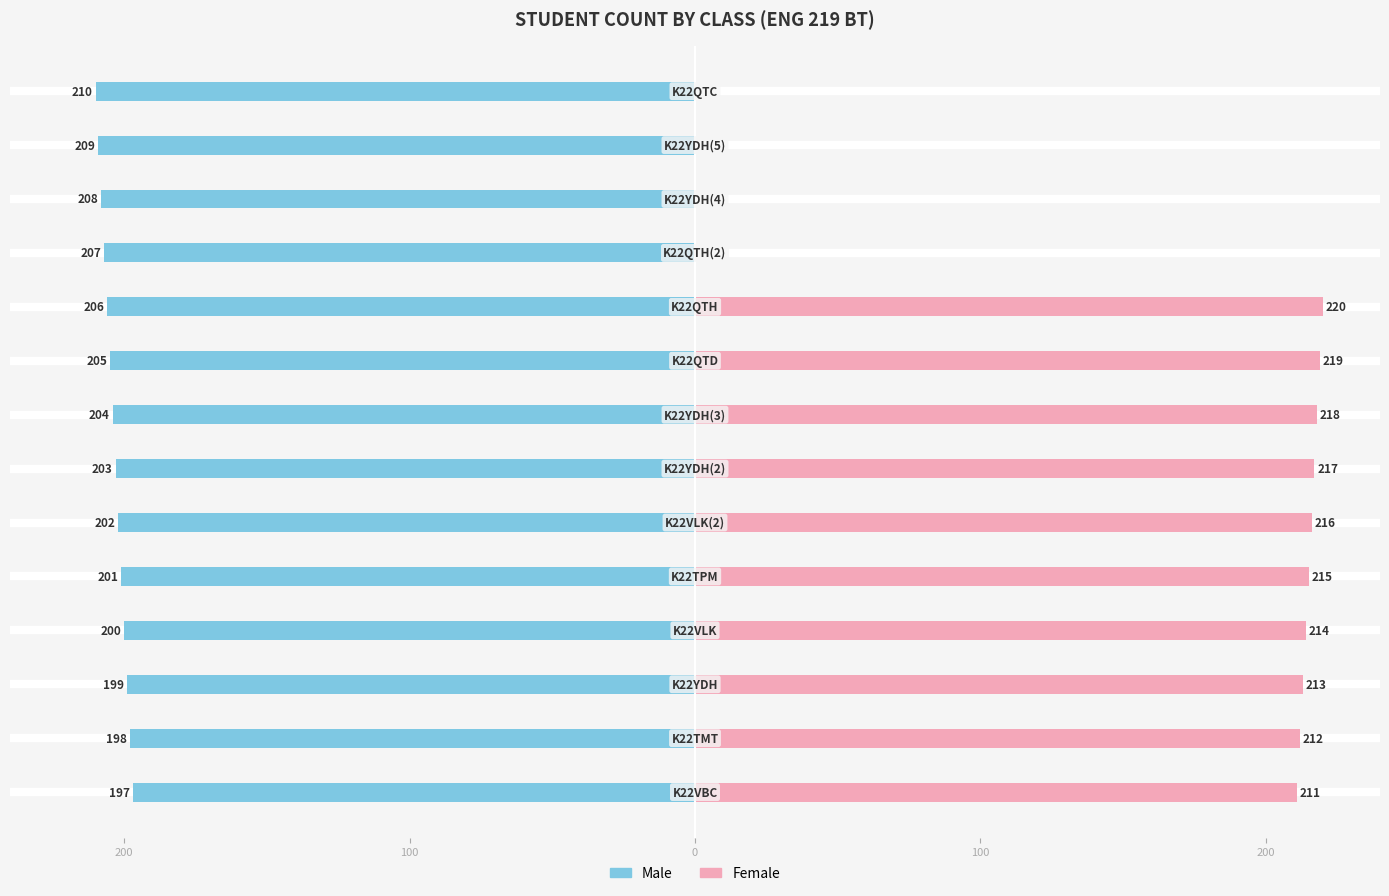

Reading right to left, extract all data points from this chart.

Male: -210	-209	-208	-207	-206	-205	-204	-203	-202	-201	-200	-199	-198	-197
Female: 0	0	0	0	220	219	218	217	216	215	214	213	212	211